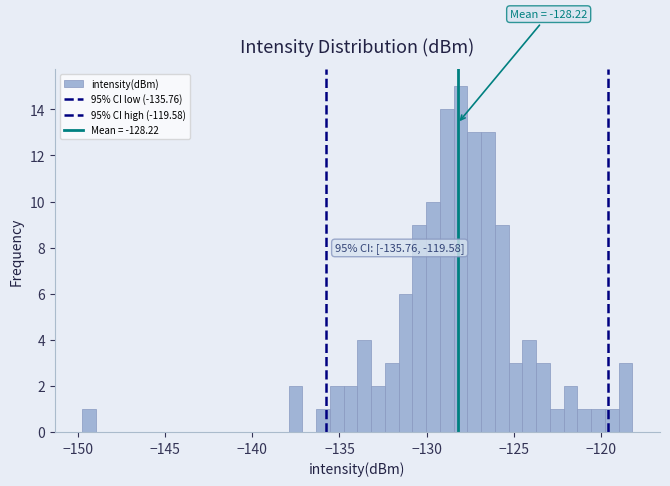

Around what value on the x-axis is the tallest bar? Give the approximate position of its centre, as read against the axis.

-128.0